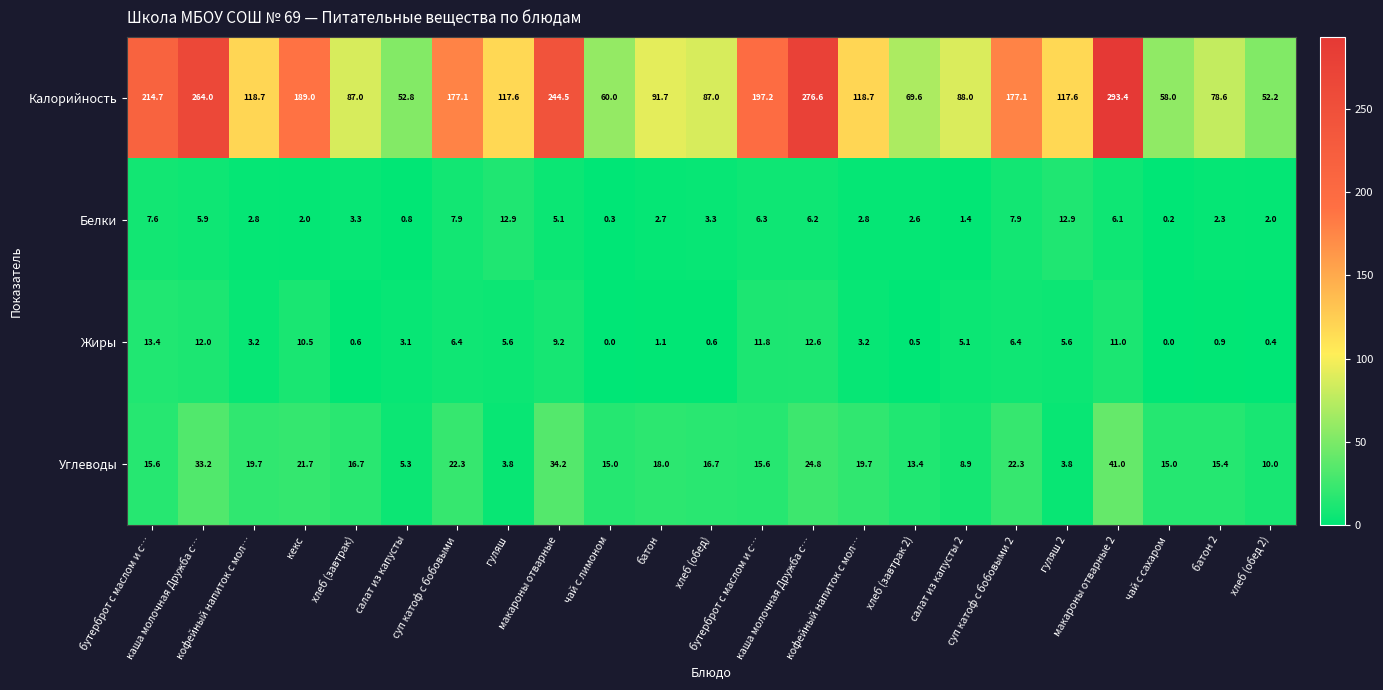

How many data points in Белки are less than 3?

11